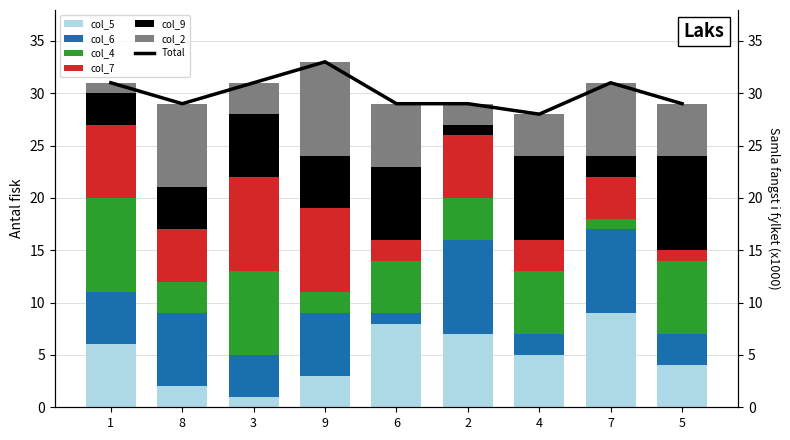

How many col_7 values are between 3 and 7?

5